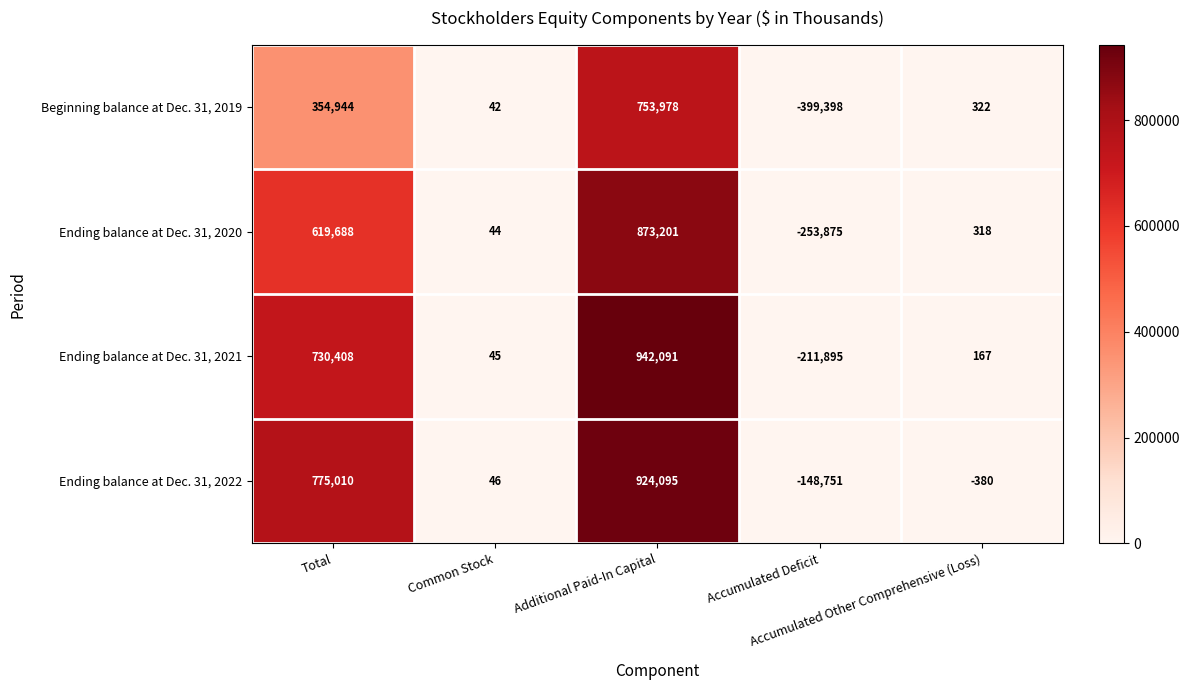

Rank the series at Common Stock from lowest to highest value.

Beginning balance at Dec. 31, 2019, Ending balance at Dec. 31, 2020, Ending balance at Dec. 31, 2021, Ending balance at Dec. 31, 2022